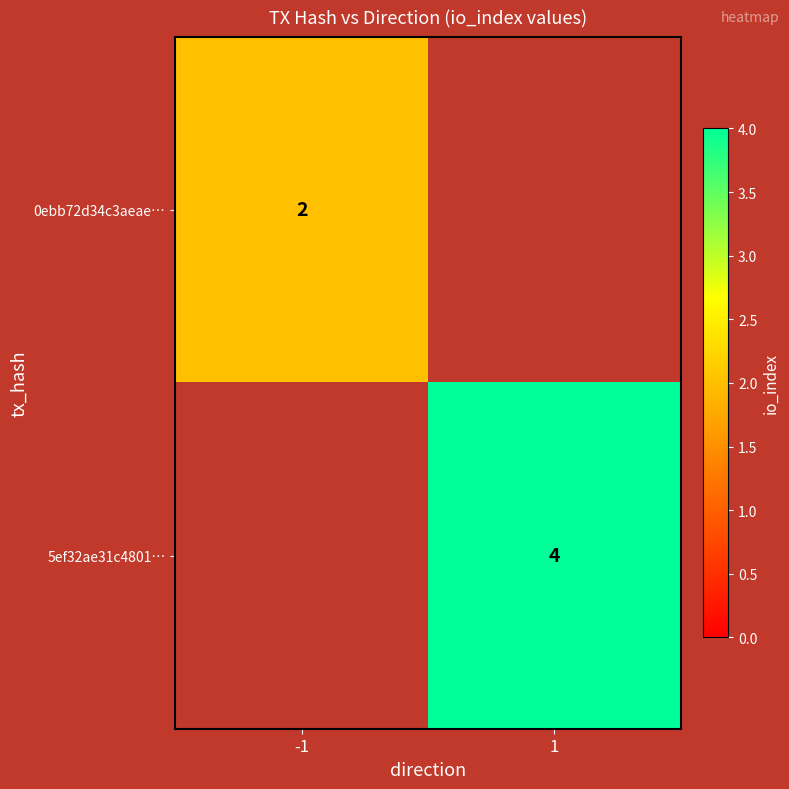

The 5ef32ae31c4801… series shows 5 at 1. True or false?

False